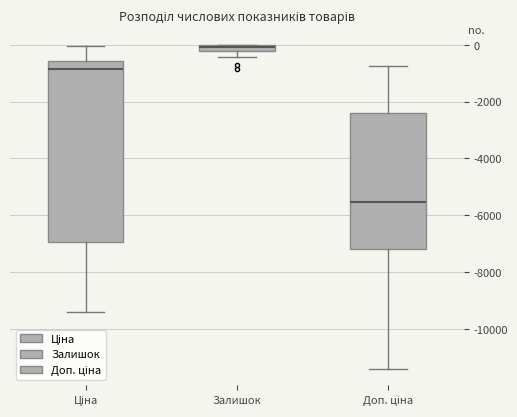

Comparing the boxes themselves (not the whiskers), which one is the tallest?

Ціна